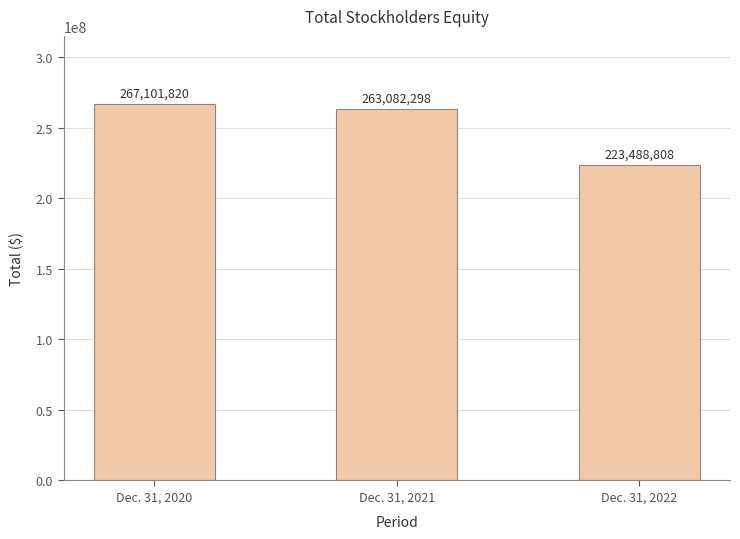

Reading left to right, extract all data points from this chart.

267101820	263082298	223488808